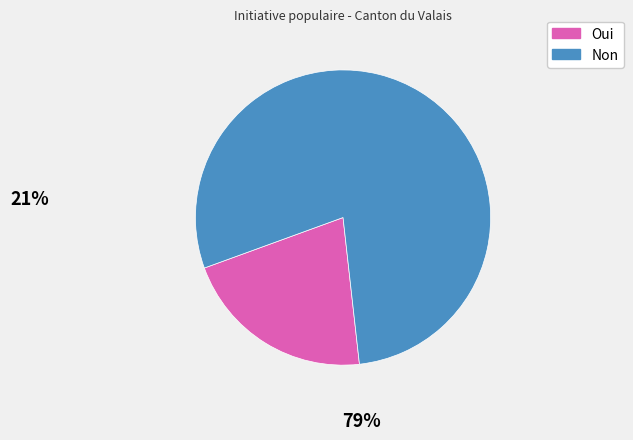

Approximately how many times larger is the value at Non compared to Oui?

3.7